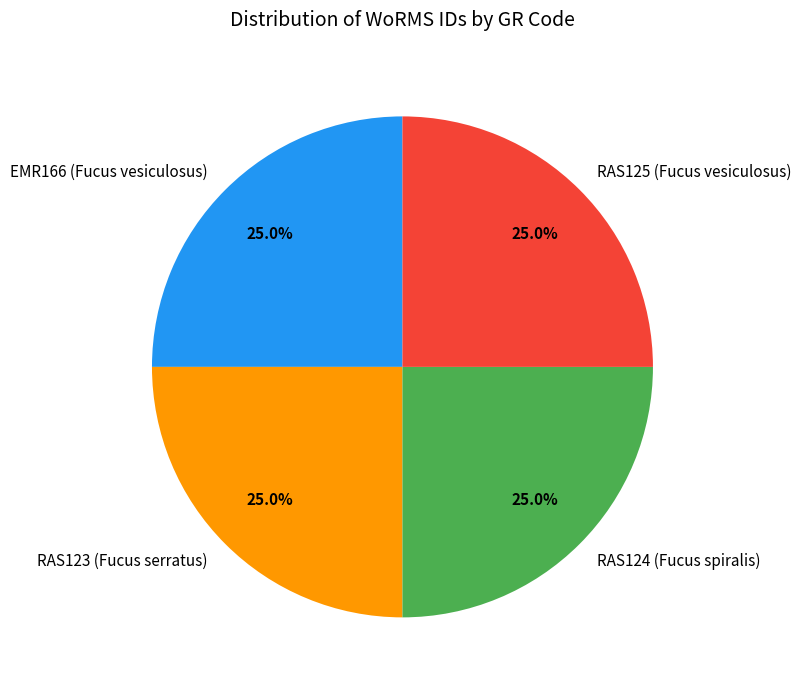

Is EMR166 (Fucus vesiculosus) the majority of the pie?

No